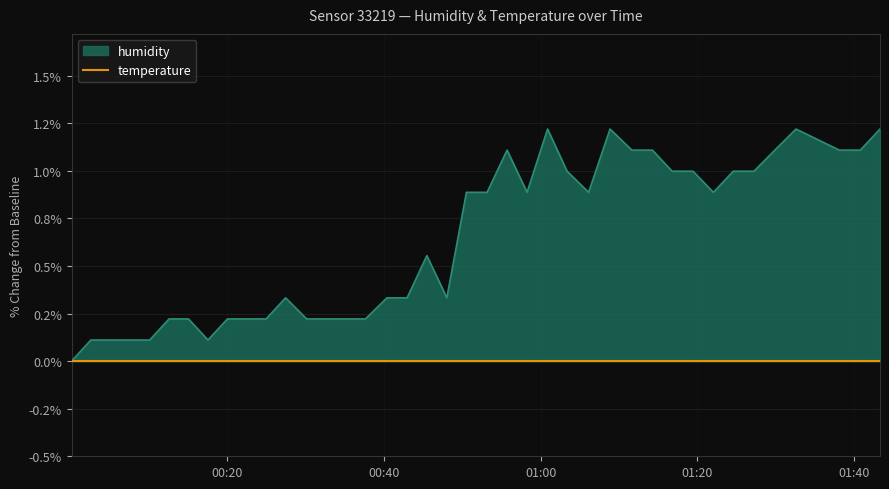

Reading left to right, transcribe all the data shown in this chart.

0.0	0.1	0.1	0.1	0.1	0.2	0.2	0.1	0.2	0.2	0.2	0.3	0.2	0.2	0.2	0.2	0.3	0.3	0.6	0.3	0.9	0.9	1.1	0.9	1.2	1.0	0.9	1.2	1.1	1.1	1.0	1.0	0.9	1.0	1.0	1.1	1.2	1.1	1.1	1.2